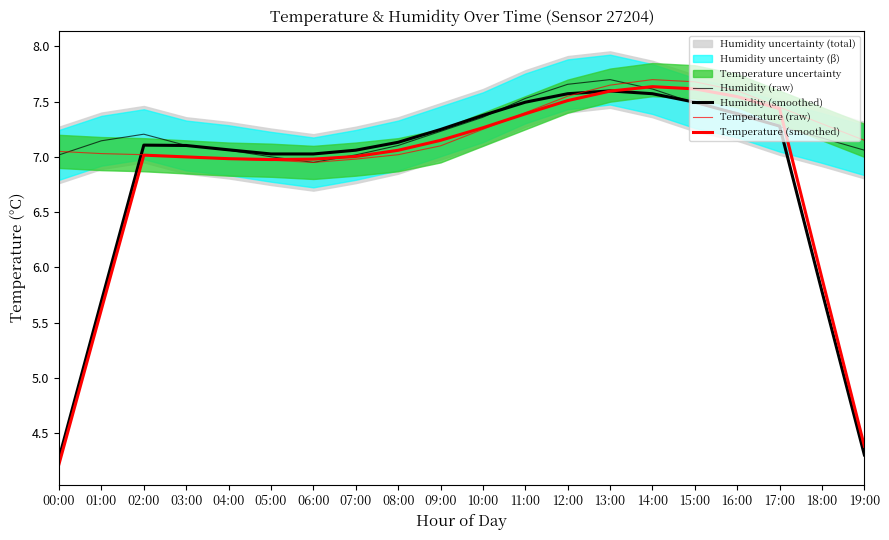

What is the value of the Temperature (raw) point at the 18th from the left?

7.5